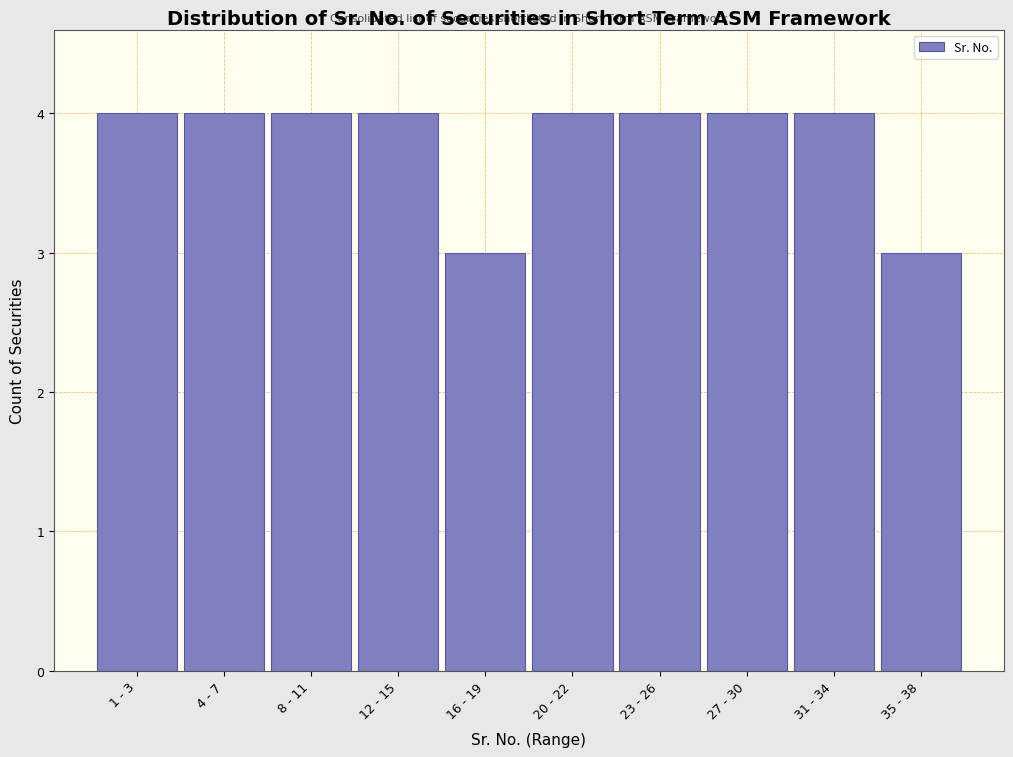

Reading right to left, extract all data points from this chart.

35 - 38=3	31 - 34=4	27 - 30=4	23 - 26=4	20 - 22=4	16 - 19=3	12 - 15=4	8 - 11=4	4 - 7=4	1 - 3=4